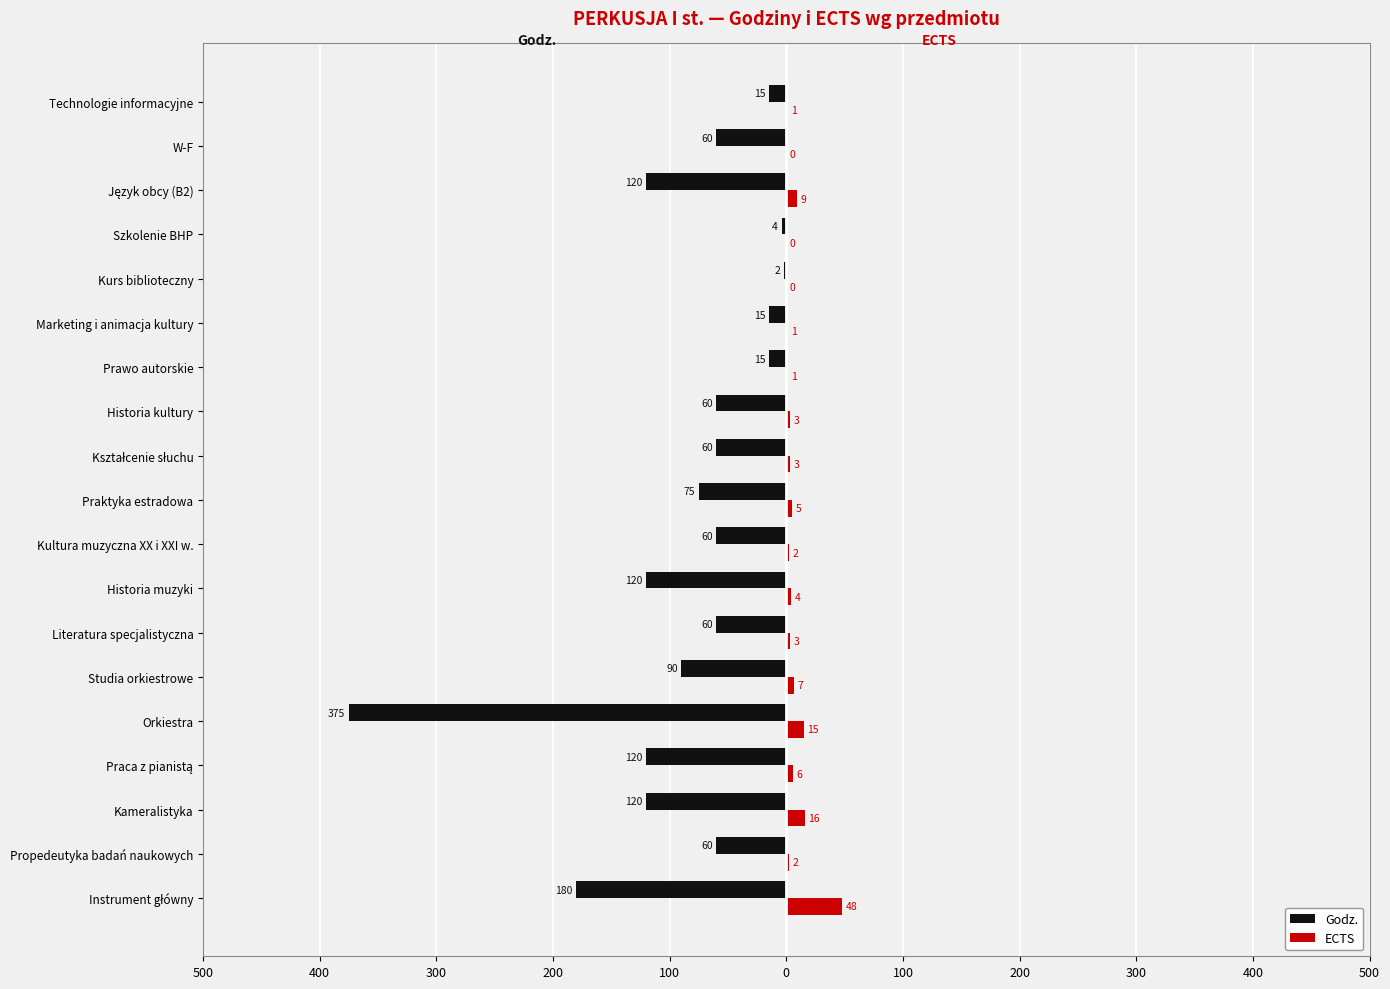

What are all the series names shown in the legend?

Godz., ECTS